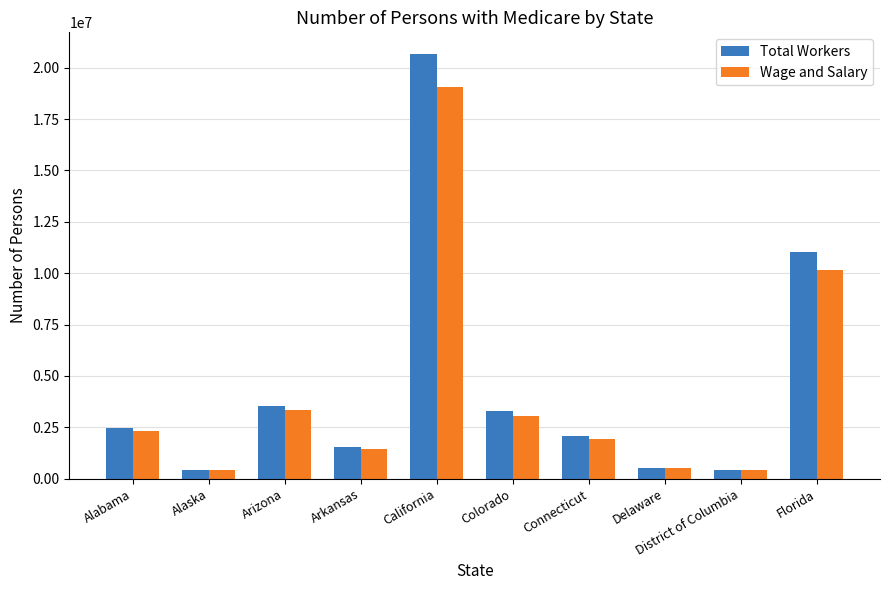

What is the value of the Total Workers bar at the 2nd from the left?

425602